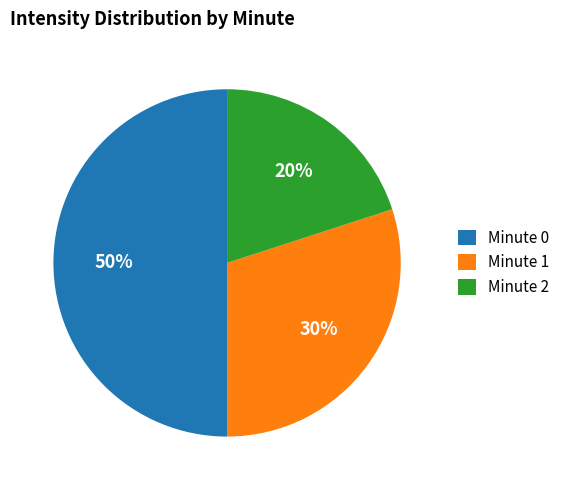

How many slices are in this pie chart?

3